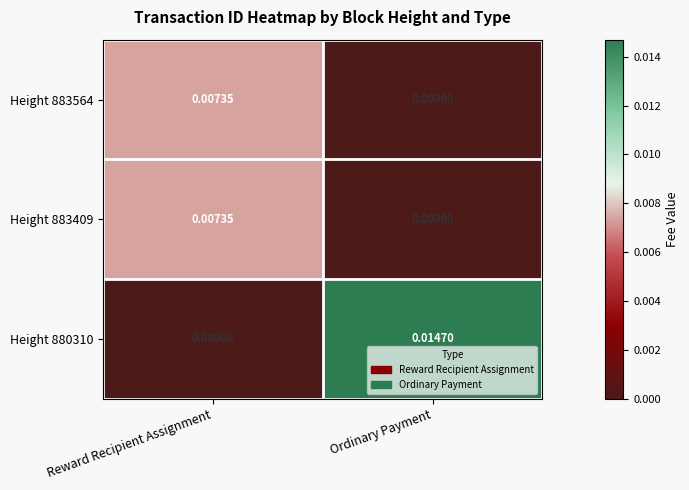

Is the value of Height 883409 at Reward Recipient Assignment greater than the value of Height 880310 at Reward Recipient Assignment?

Yes